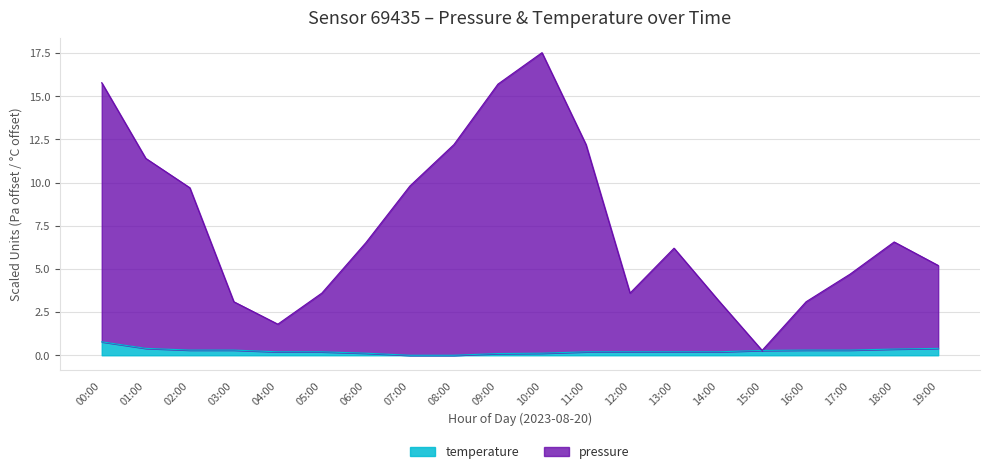

Reading left to right, list all the values displayed in this chart.

pressure: 00:00=15.8	01:00=11.4	02:00=9.7	03:00=3.1	04:00=1.8	05:00=3.6	06:00=6.5	07:00=9.8	08:00=12.2	09:00=15.7	10:00=17.5	11:00=12.2	12:00=3.6	13:00=6.2	14:00=3.2	15:00=0.3	16:00=3.1	17:00=4.7	18:00=6.6	19:00=5.2
temperature: 00:00=0.8	01:00=0.4	02:00=0.3	03:00=0.3	04:00=0.2	05:00=0.2	06:00=0.1	07:00=0.0	08:00=0.0	09:00=0.1	10:00=0.1	11:00=0.2	12:00=0.2	13:00=0.2	14:00=0.2	15:00=0.3	16:00=0.3	17:00=0.3	18:00=0.4	19:00=0.4